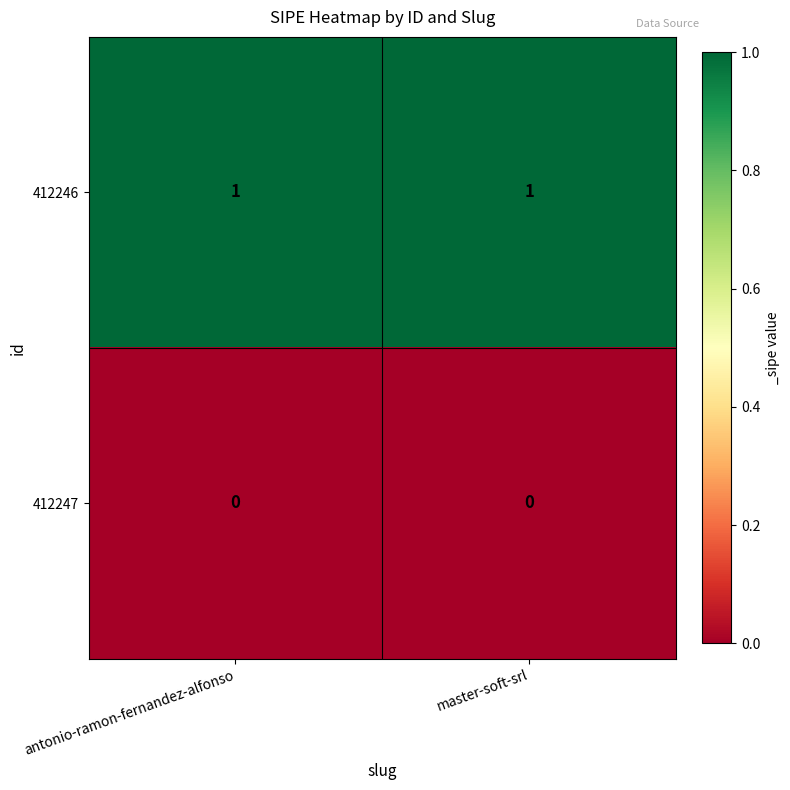

The 412246 series shows 1 at antonio-ramon-fernandez-alfonso. True or false?

True